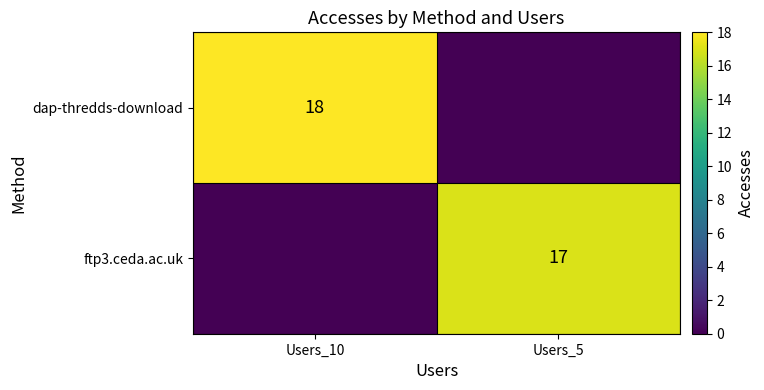

The value of ftp3.ceda.ac.uk at Users_5 is 17. True or false?

True